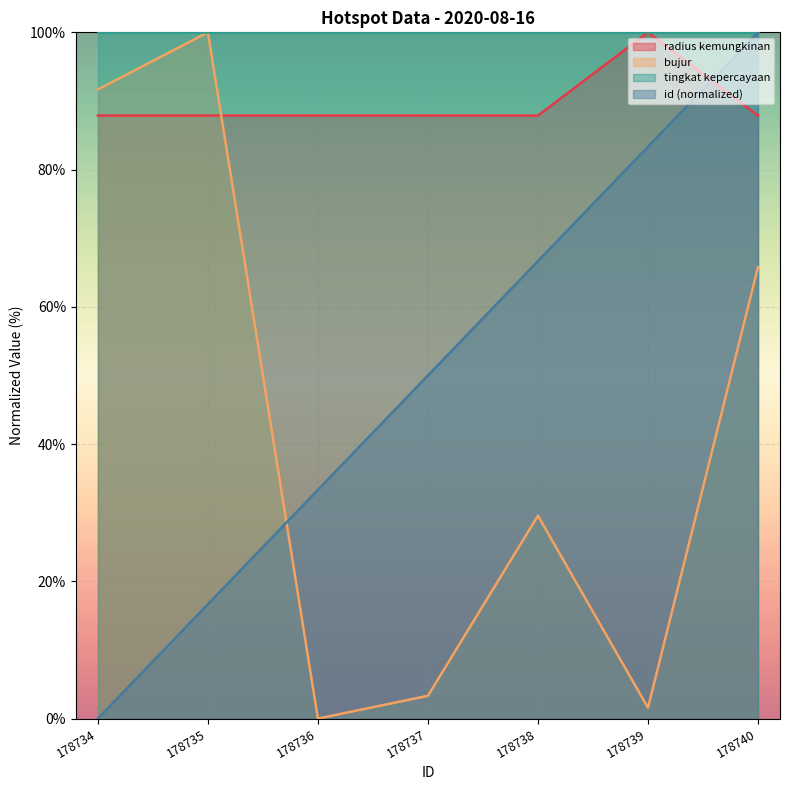

How many distinct data groups are displayed?

4